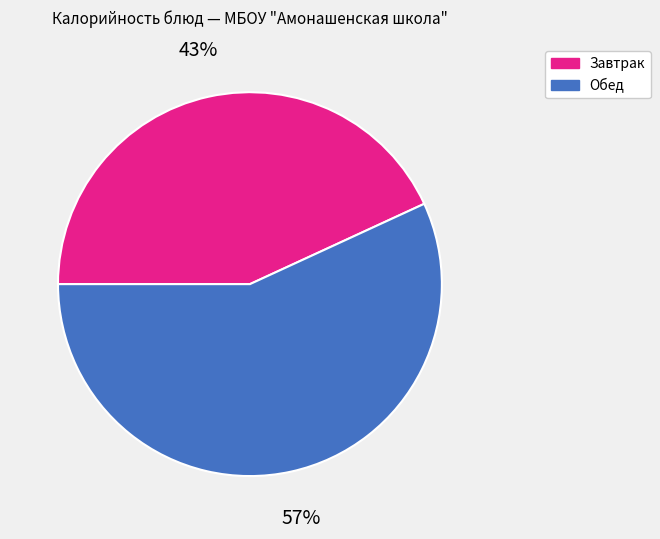

True or false: Обед accounts for 57% of the total.

True